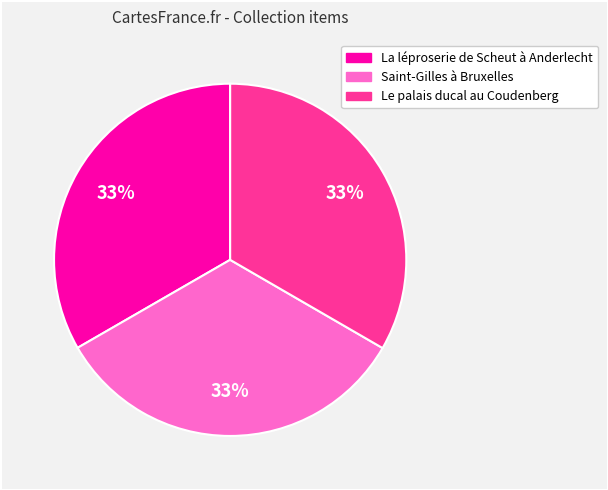

Is it true that La léproserie de Scheut à Anderlecht is 33% of the pie?

True